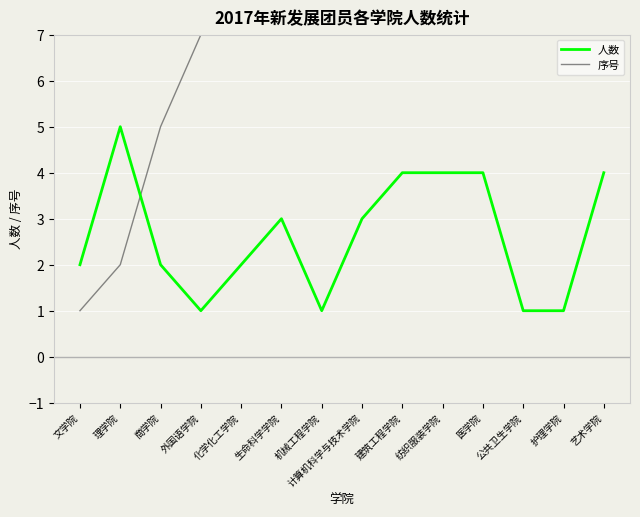

Reading right to left, list all the values displayed in this chart.

人数: 4	1	1	4	4	4	3	1	3	2	1	2	5	2
序号: 20	18	17	16	15	14	13	10	9	8	7	5	2	1